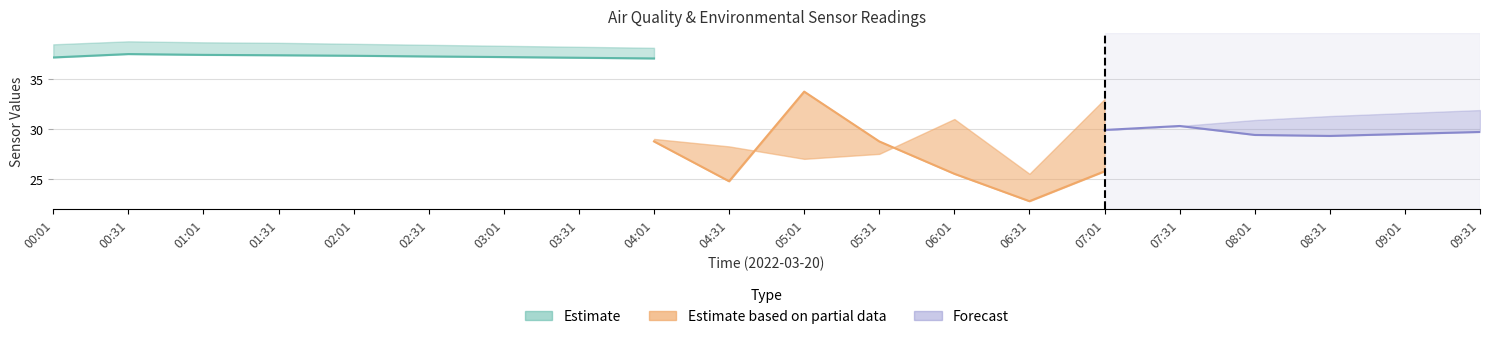

How many categories are shown in the chart?

20